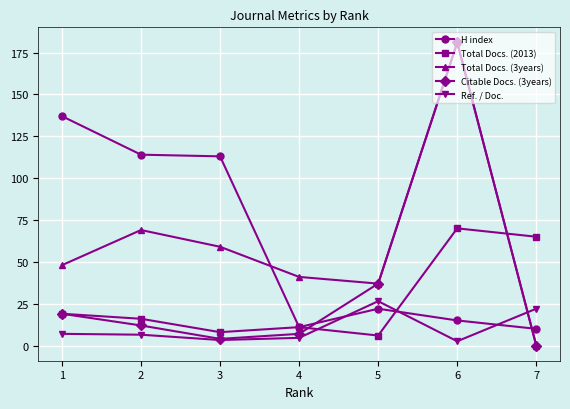

How many lines are shown in the chart?

5